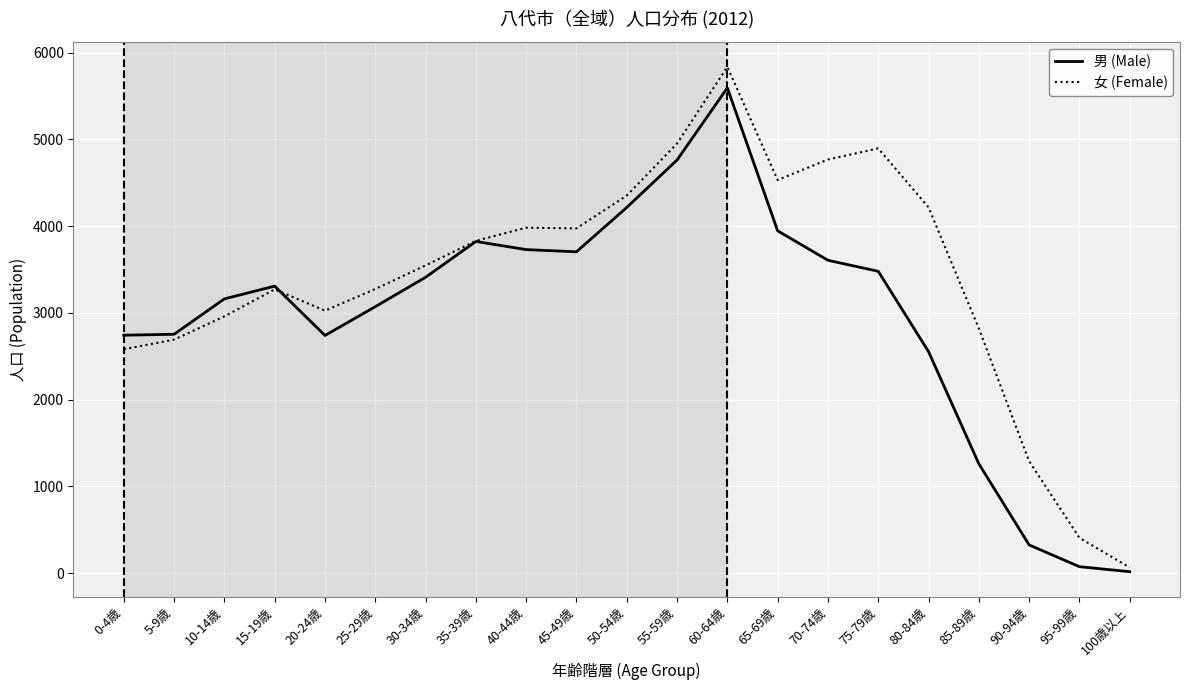

What value does the 女 (Female) series have at 0-4歳, to the nearest 100?

2600